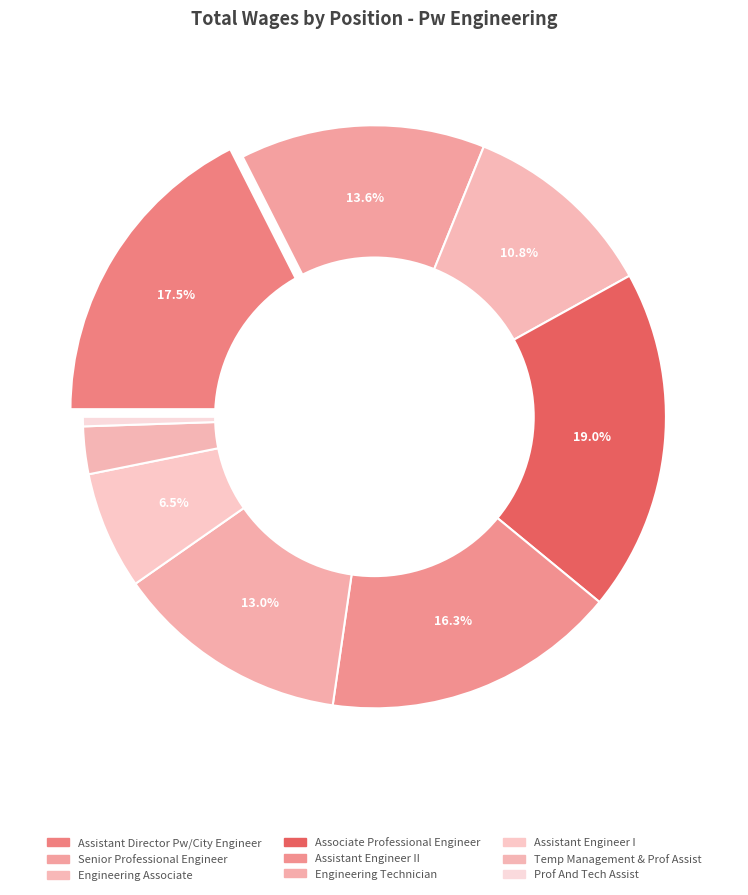

Between Engineering Technician and Senior Professional Engineer, which is larger?

Senior Professional Engineer